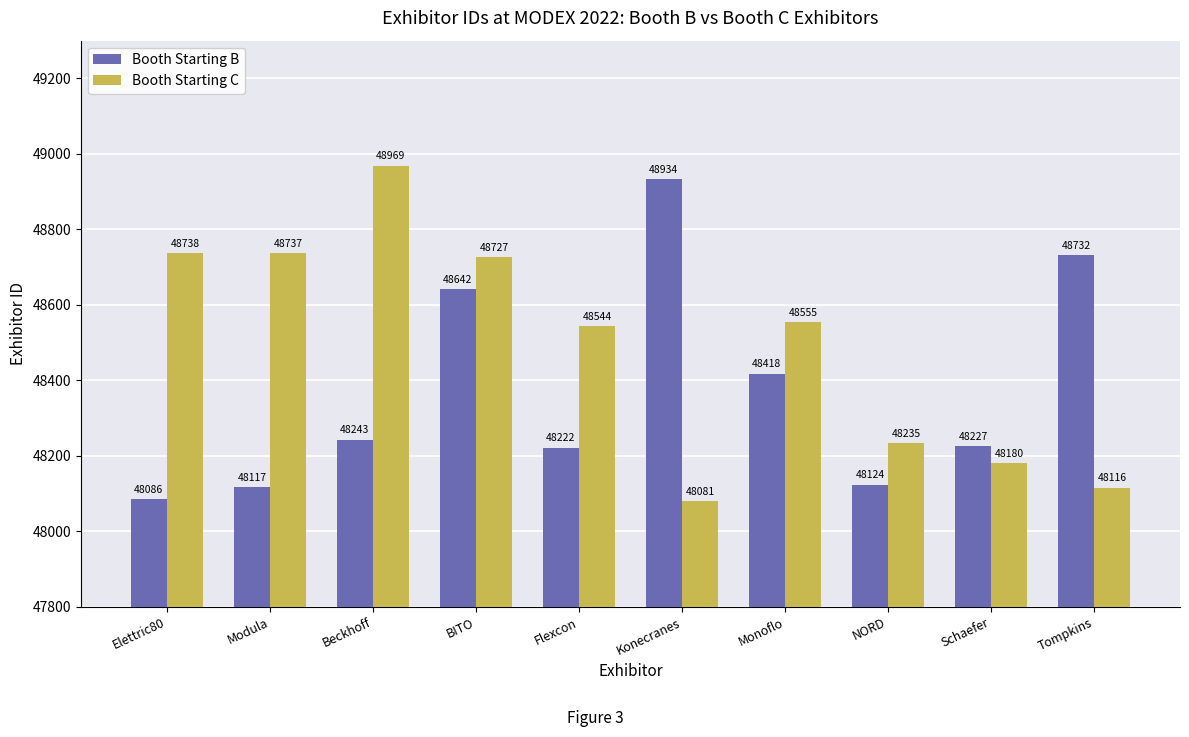

What is the total value across all series at BITO?

97369